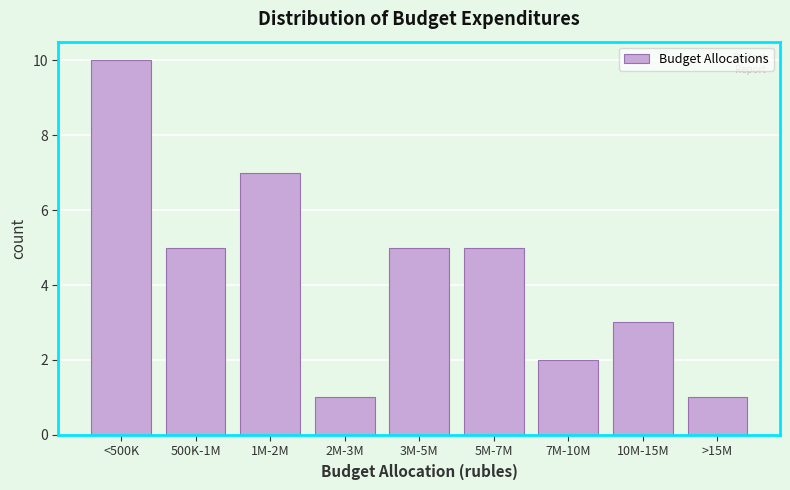

Reading right to left, list all the values displayed in this chart.

>15M=1	10M-15M=3	7M-10M=2	5M-7M=5	3M-5M=5	2M-3M=1	1M-2M=7	500K-1M=5	<500K=10